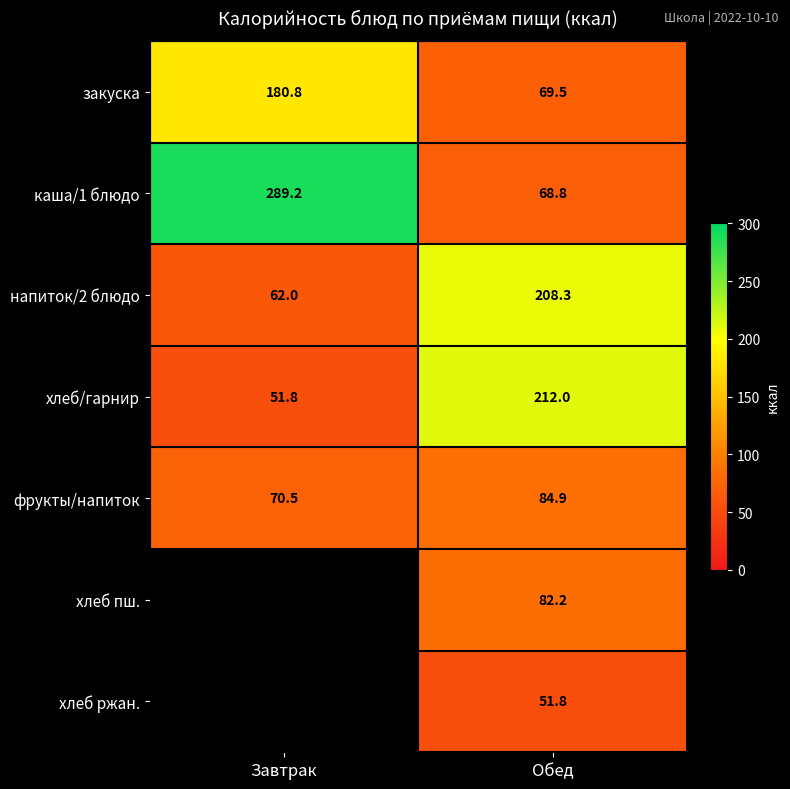

How many values in the напиток/2 блюдо series are below 208?

1